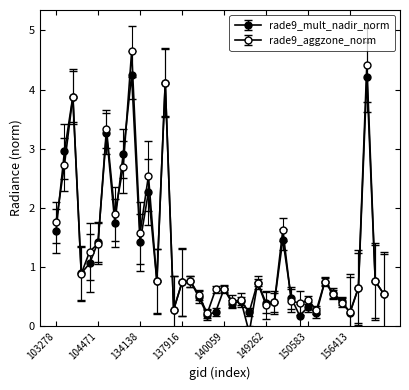

How many lines are shown in the chart?

2